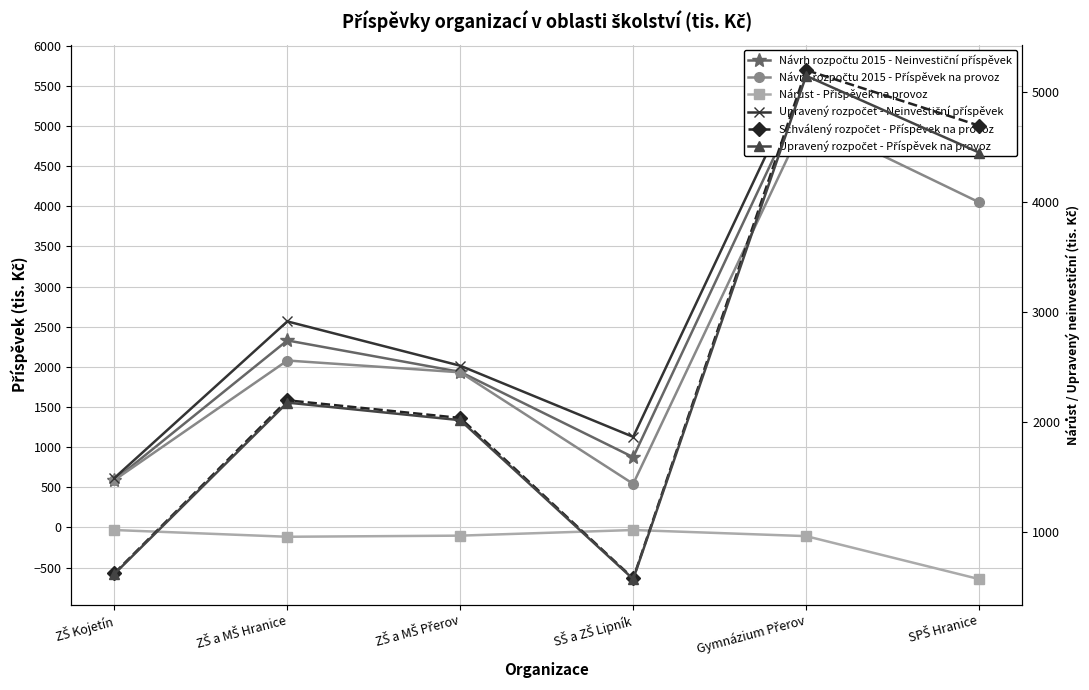

Which series changed the most between ZŠ a MŠ Hranice and SŠ a ZŠ Lipník?

Schválený rozpočet - Příspěvek na provoz